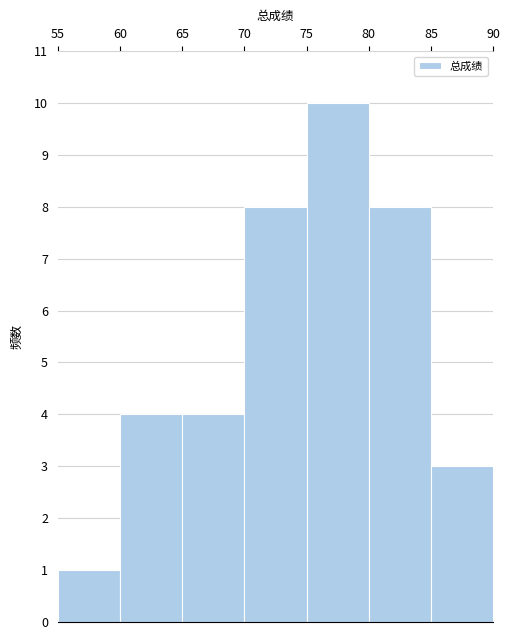

Over which range of the x-axis is the bar tallest?

75 to 80